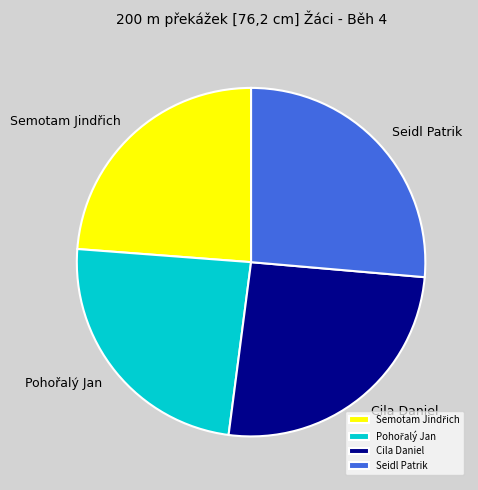

Does any single category account for the majority?

No